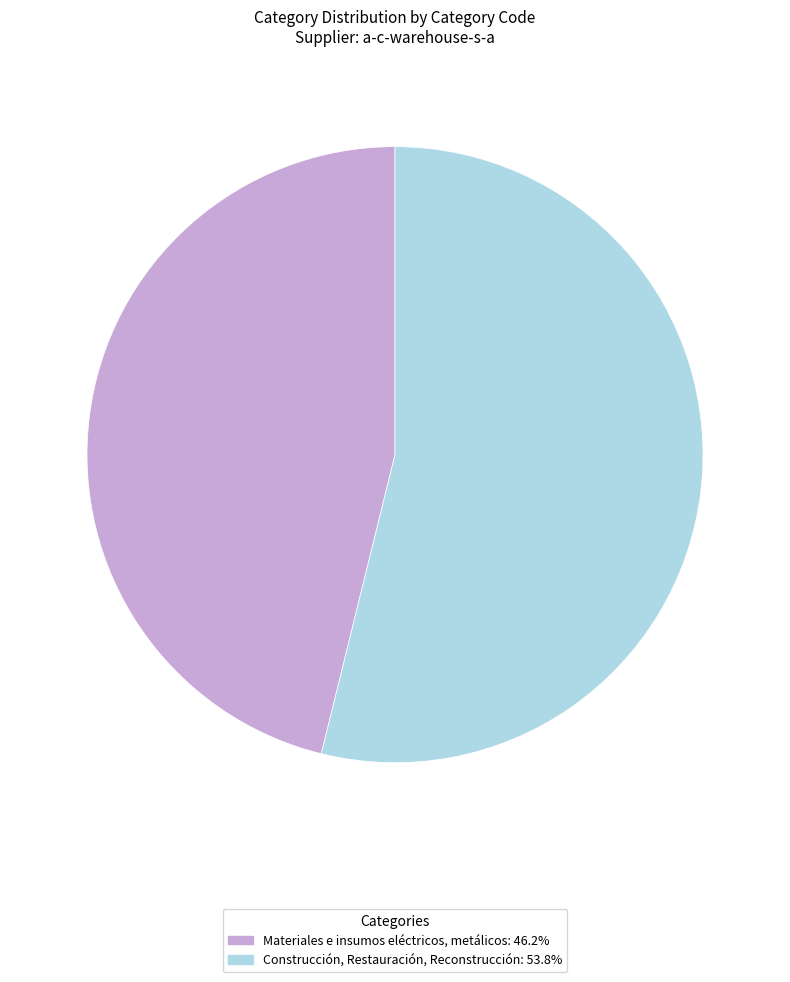

Count the number of slices in the pie.

2